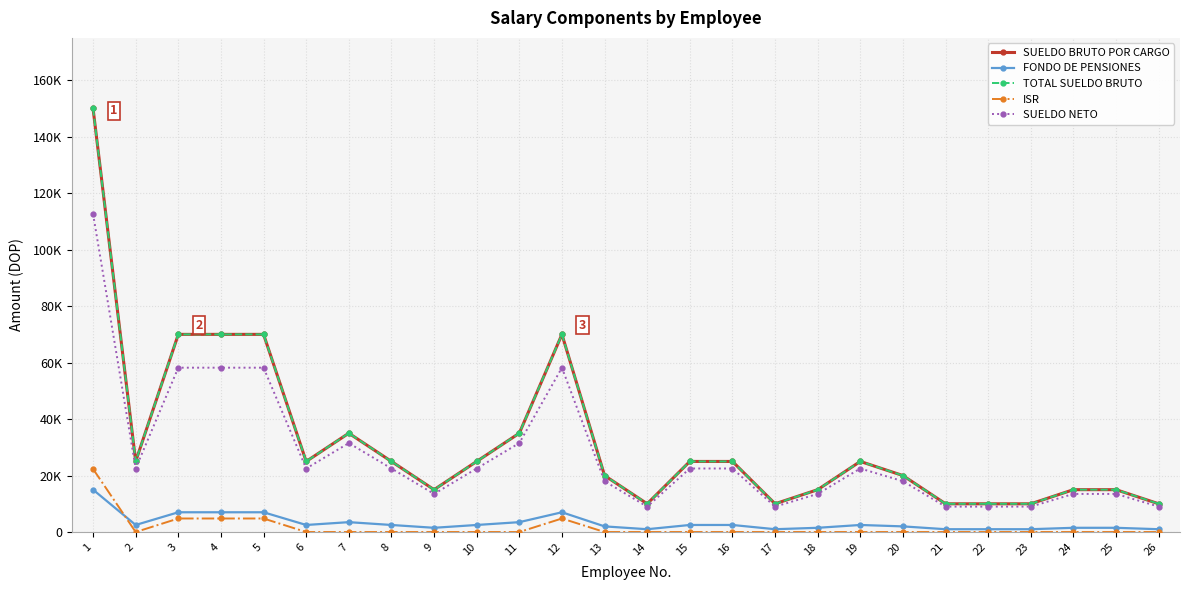

What is the value of the TOTAL SUELDO BRUTO point at the 26th from the left?

10000.0